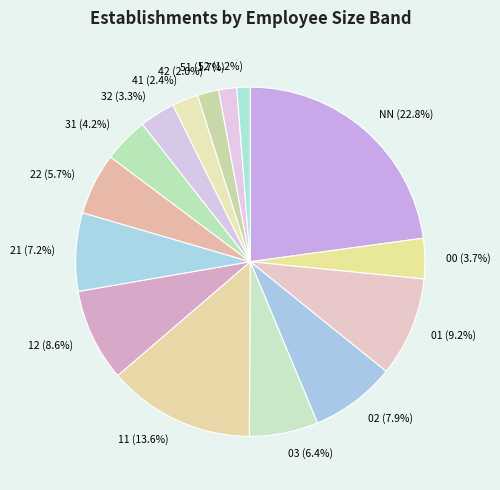

Is there any slice that represents more than half of the pie?

No